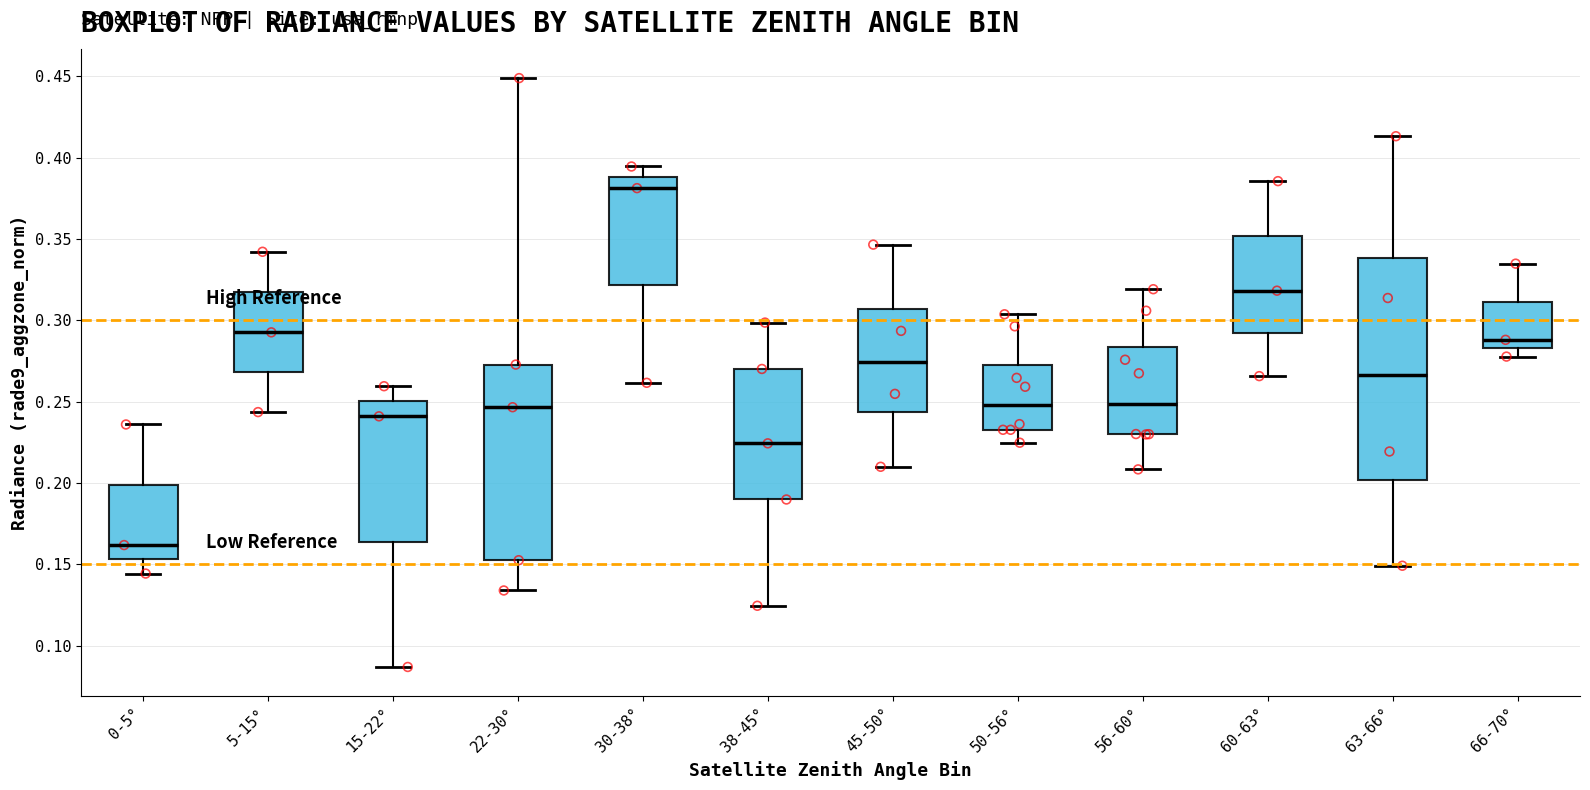

Which box is the tallest, from its lower edge to its upper edge?

63-66°